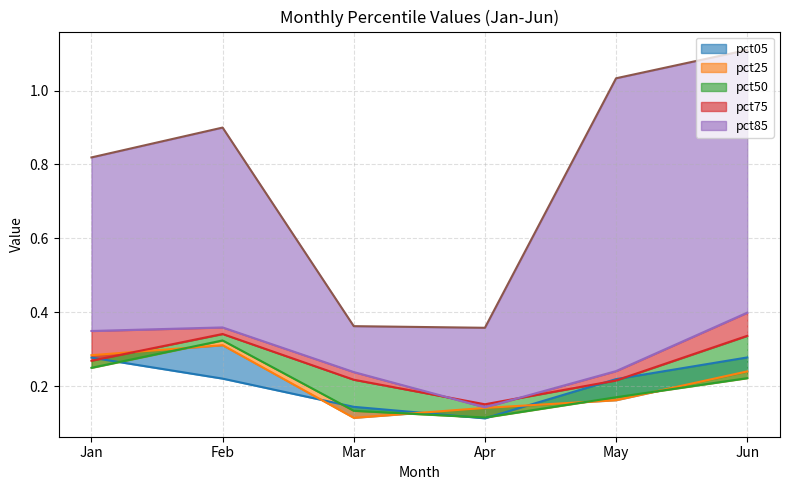

What is the difference between the highest and lowest values at May?

0.9